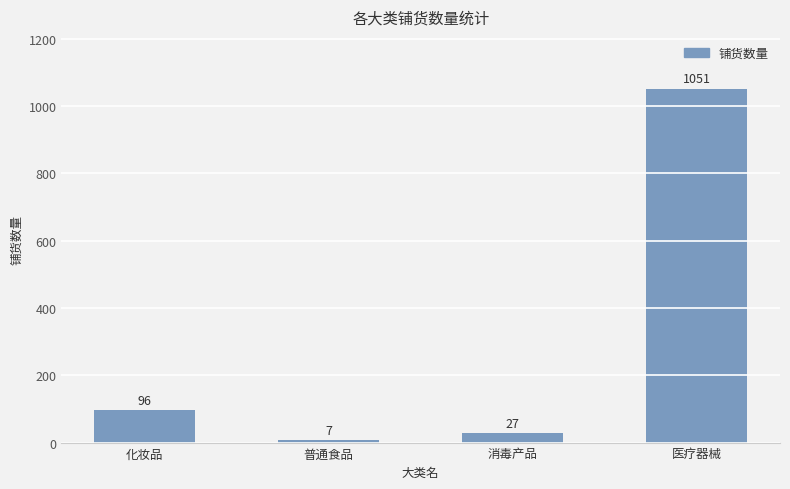

Reading left to right, transcribe all the data shown in this chart.

96	7	27	1051